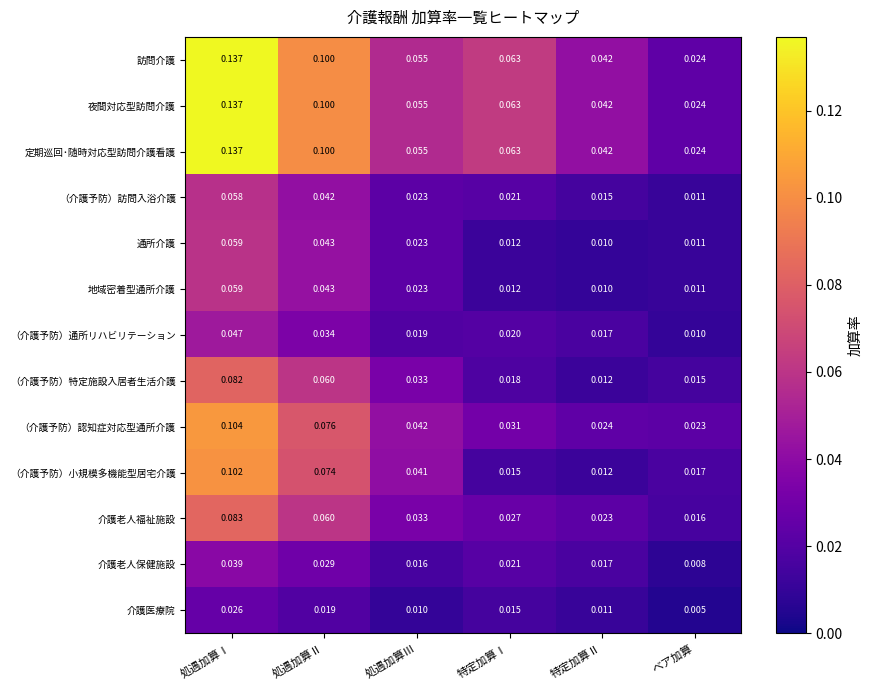

At which label does （介護予防）通所リハビリテーション reach its peak?

処遇加算Ⅰ